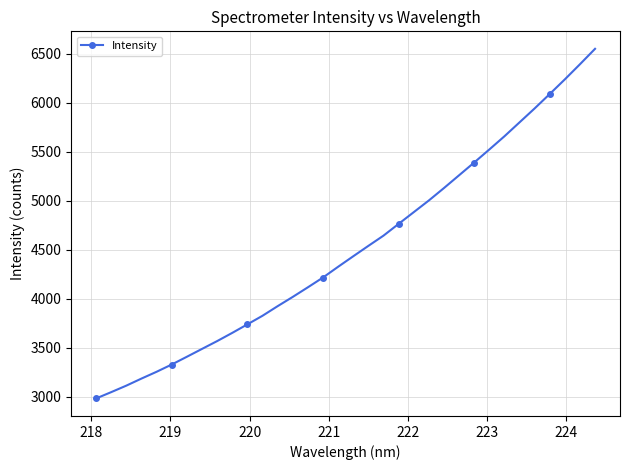

What is the maximum value shown in the chart?

6550.4